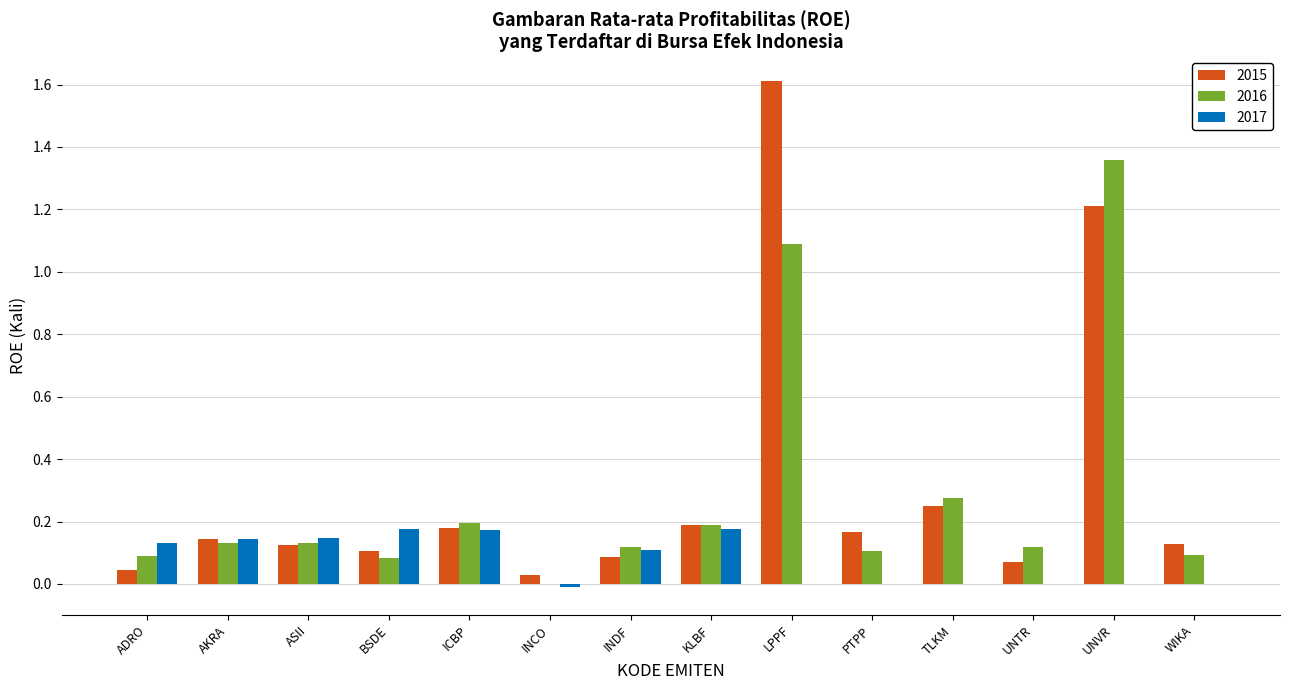

What value does the 2015 series have at UNVR?

1.2